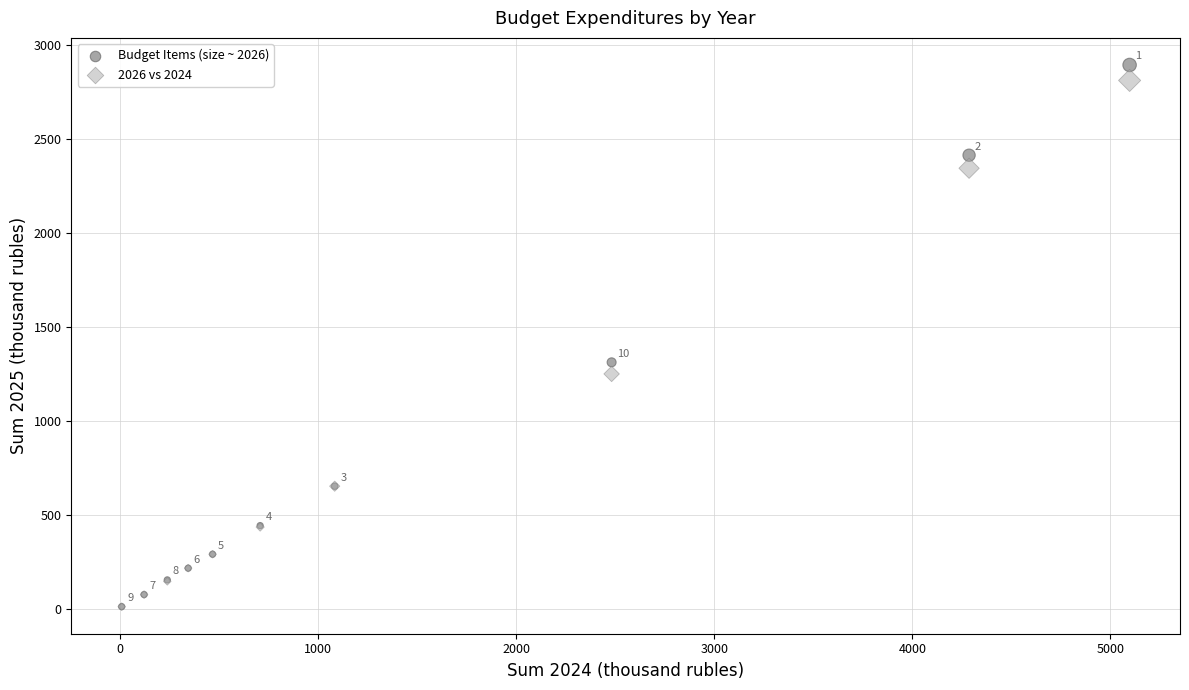

In the Budget Items (size ~ 2026) series, what Y value is closest to 1451?

1310.7